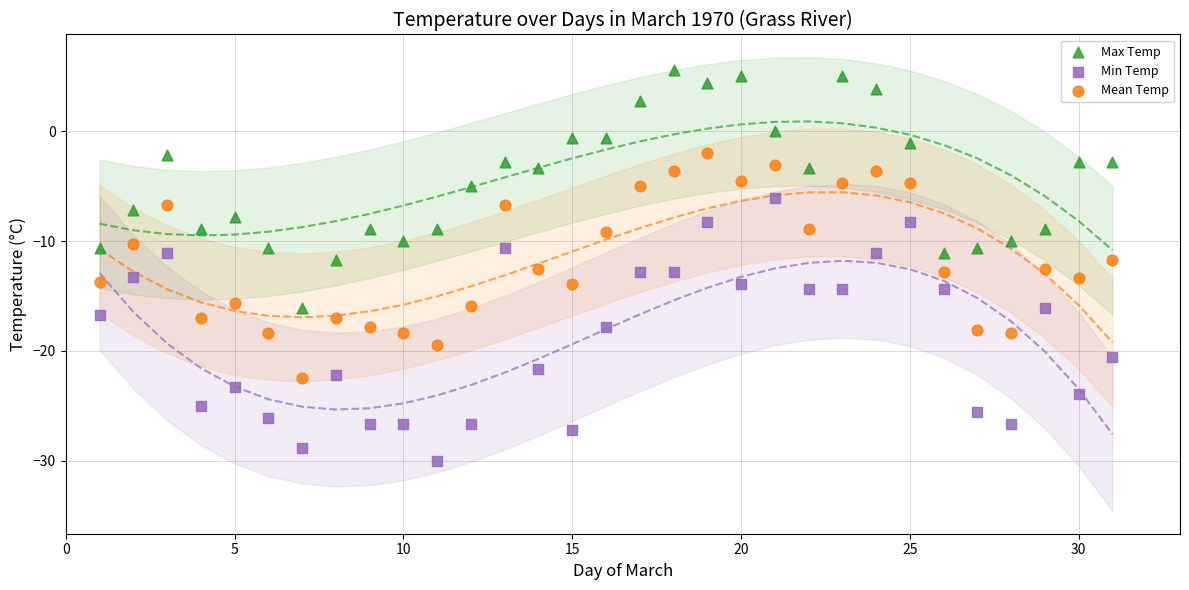

Across all data points, what is the range of X values (max minus min)?

30.0